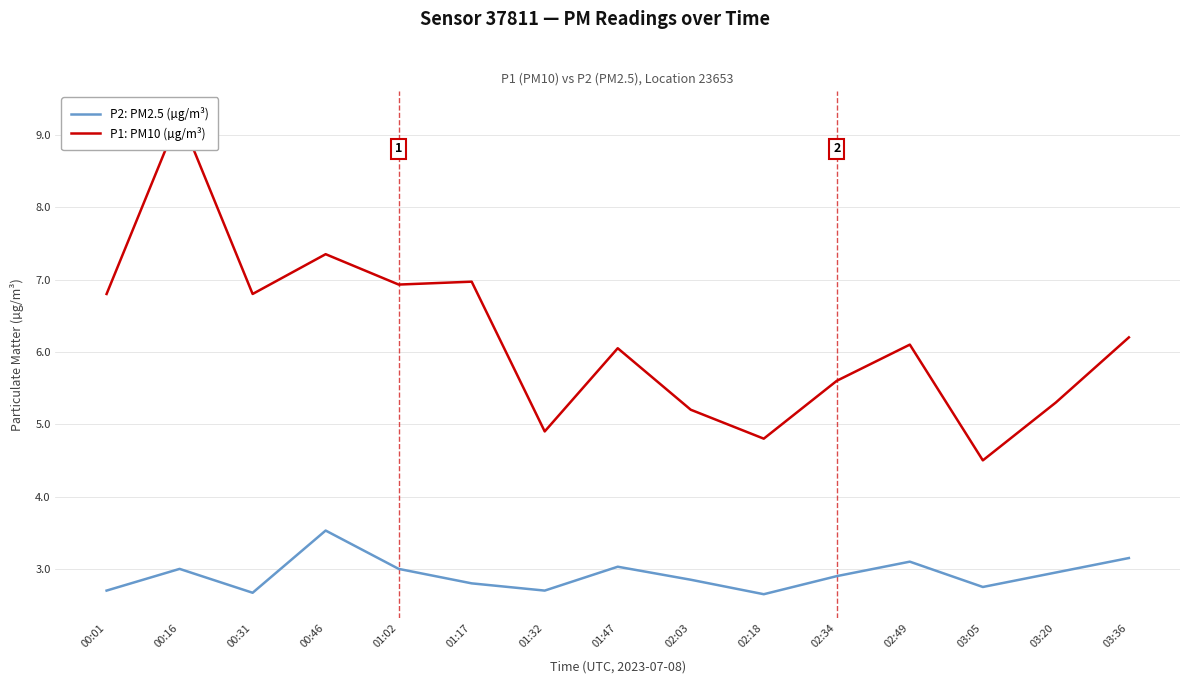

Which label corresponds to the largest value in the chart?

00:16